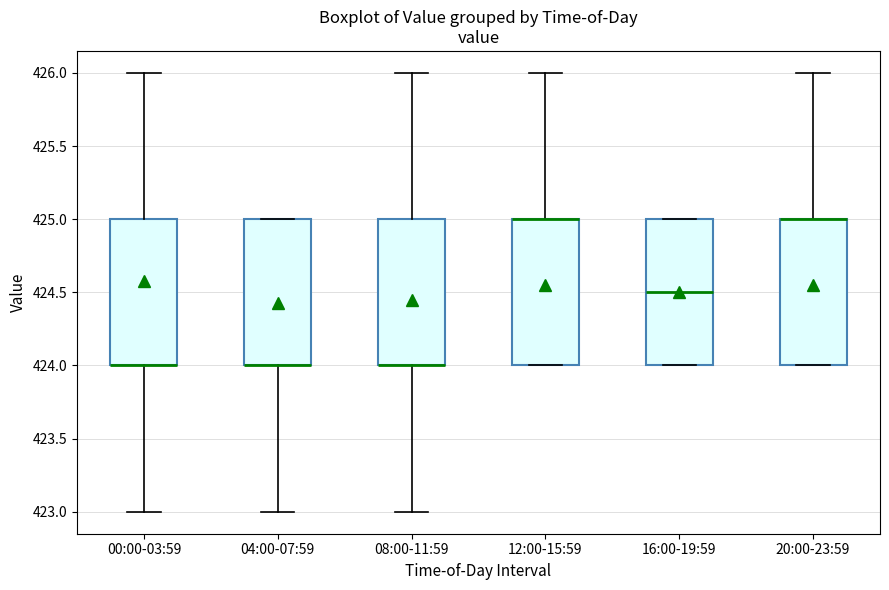

Reading left to right, transcribe this box plot: for each box, give where its median line is, the range the box spans, and where its two whiskers end, as read against the y-axis. The values are not printed on the chart, so give them approximately, as read against the axis.

00:00-03:59: median 424.0 (drawn on the box's lower edge), box 424.0 to 425.0, whiskers 423.0 to 426.0
04:00-07:59: median 424.0 (drawn on the box's lower edge), box 424.0 to 425.0, whiskers 423.0 to 425.0
08:00-11:59: median 424.0 (drawn on the box's lower edge), box 424.0 to 425.0, whiskers 423.0 to 426.0
12:00-15:59: median 425.0 (drawn on the box's upper edge), box 424.0 to 425.0, whiskers 424.0 to 426.0
16:00-19:59: median 424.5, box 424.0 to 425.0, whiskers 424.0 to 425.0
20:00-23:59: median 425.0 (drawn on the box's upper edge), box 424.0 to 425.0, whiskers 424.0 to 426.0